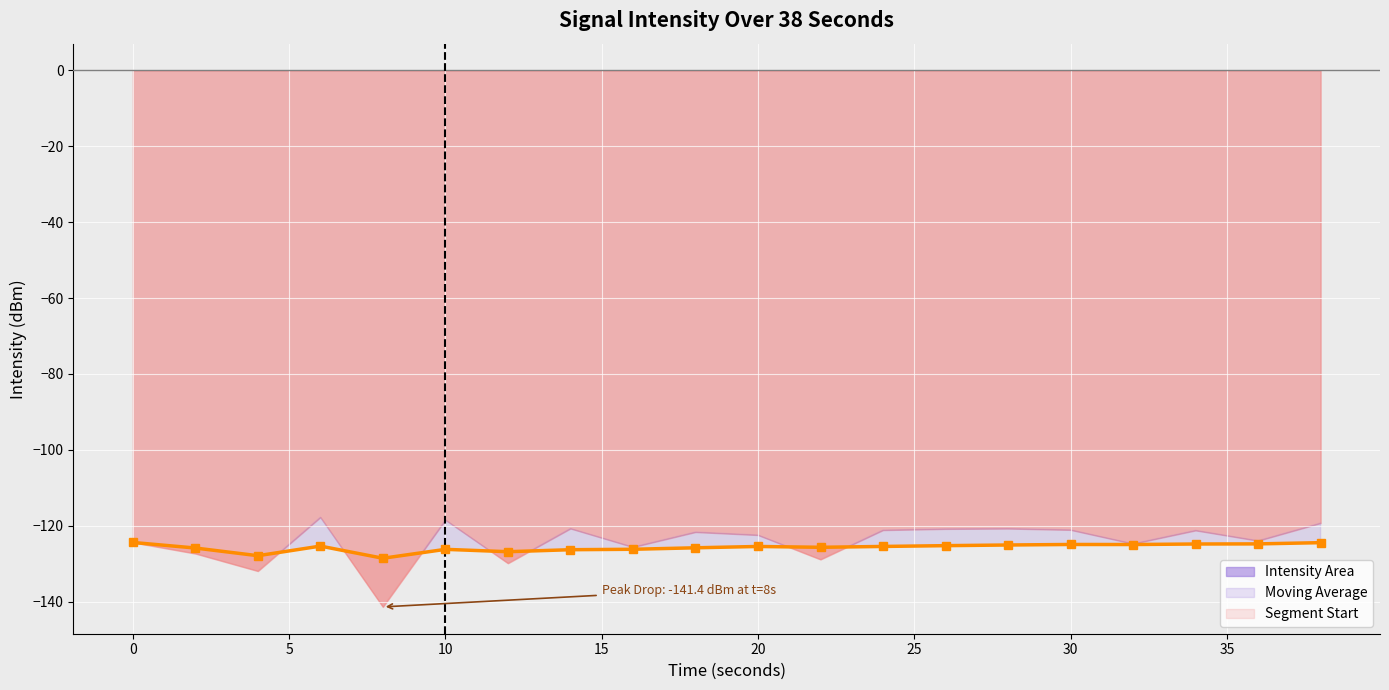

What is the maximum value shown in the chart?

-124.4